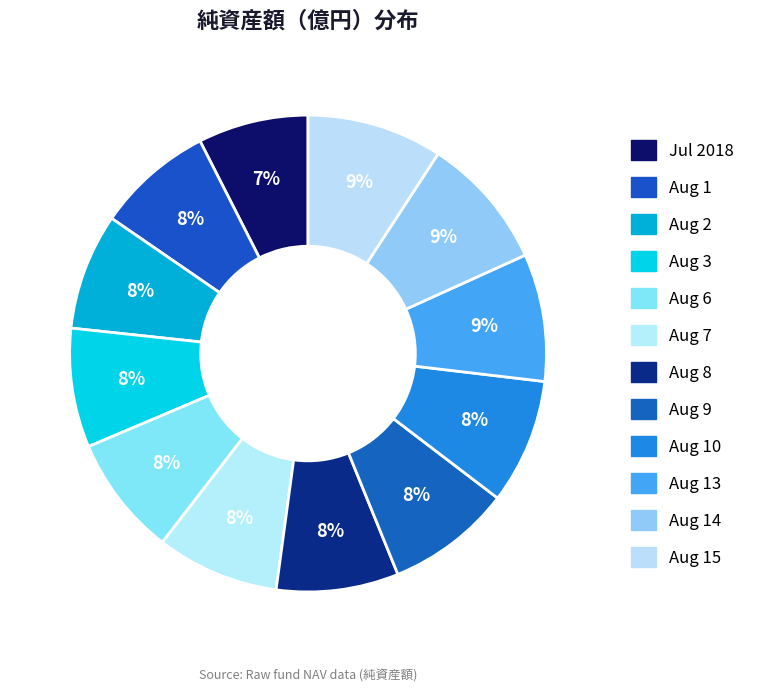

Which slice is the largest?

2018/08/15